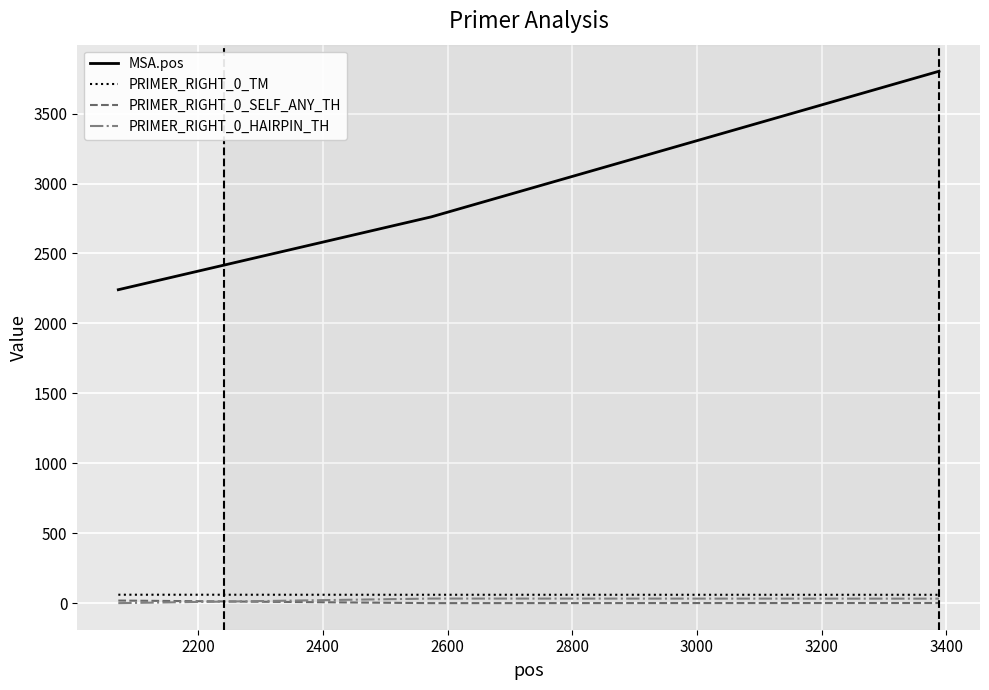

What is the maximum value shown in the chart?

3803.0